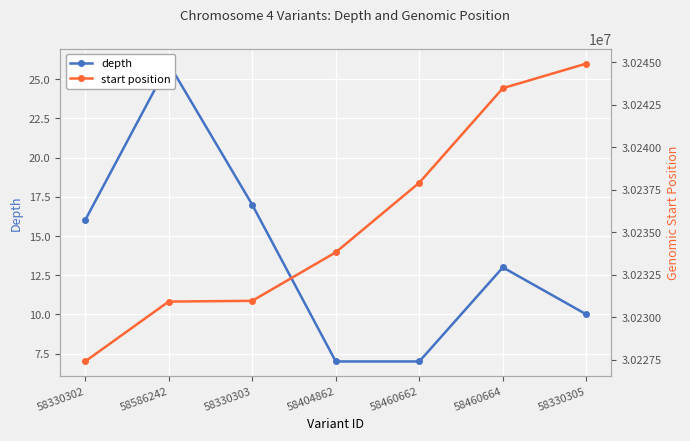

Rank the series by their maximum value, from lowest to highest.

depth, start position